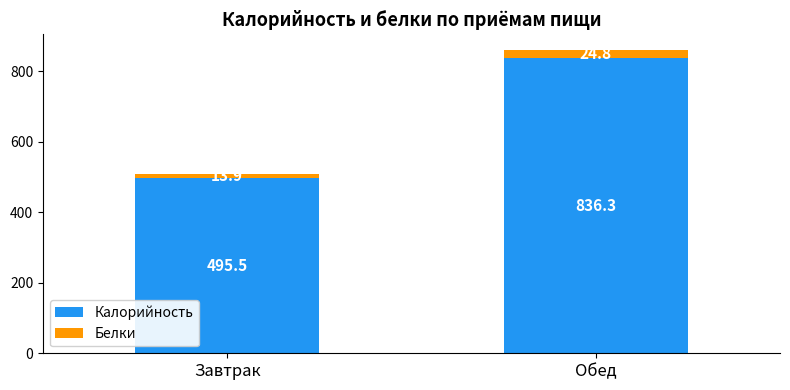

What is the difference between the maximum and minimum values in the Калорийность series?

340.8